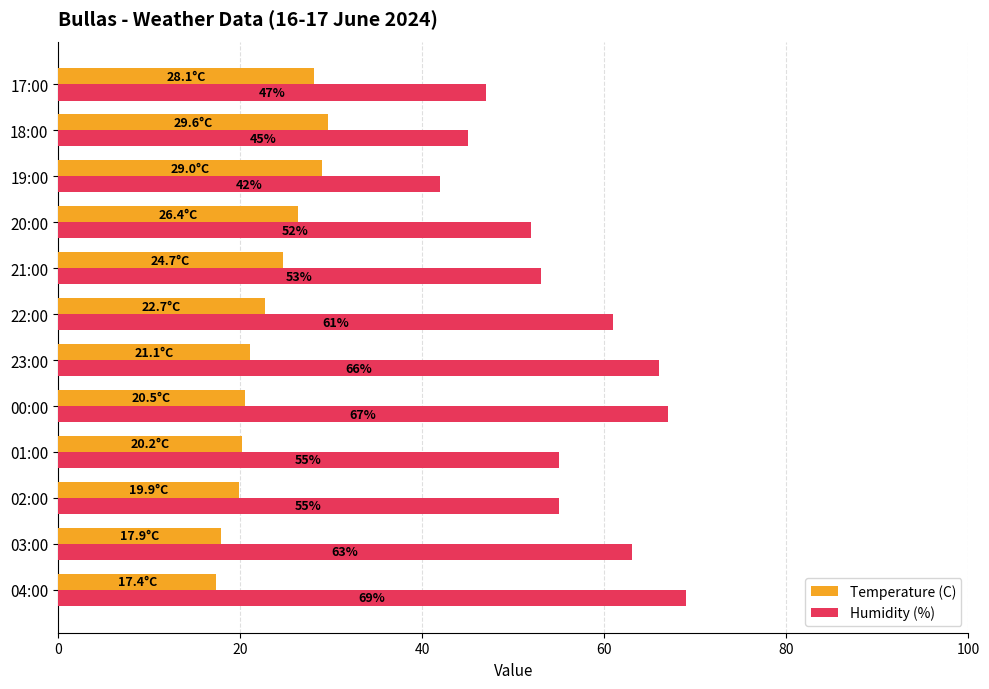

What are all the series names shown in the legend?

Temperature (C), Humidity (%)